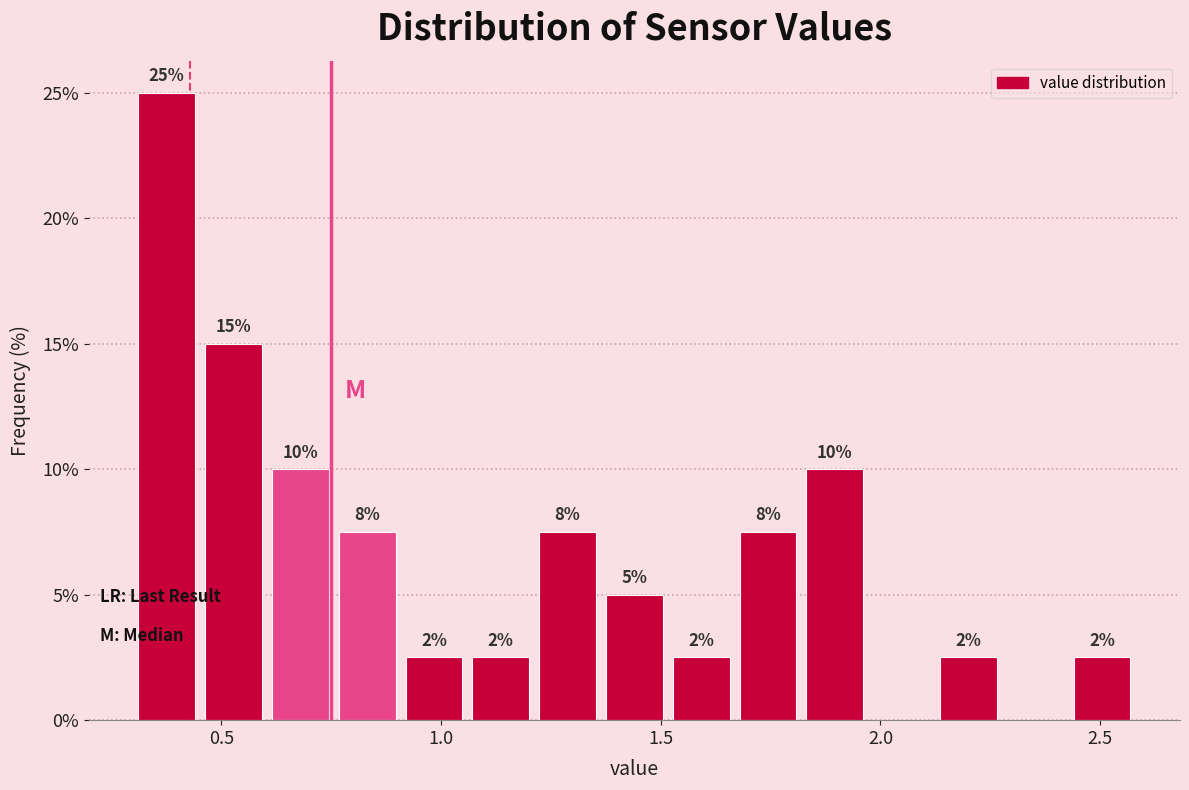

Read against the x-axis, roughly where is the centre of the tallest bar?

0.40